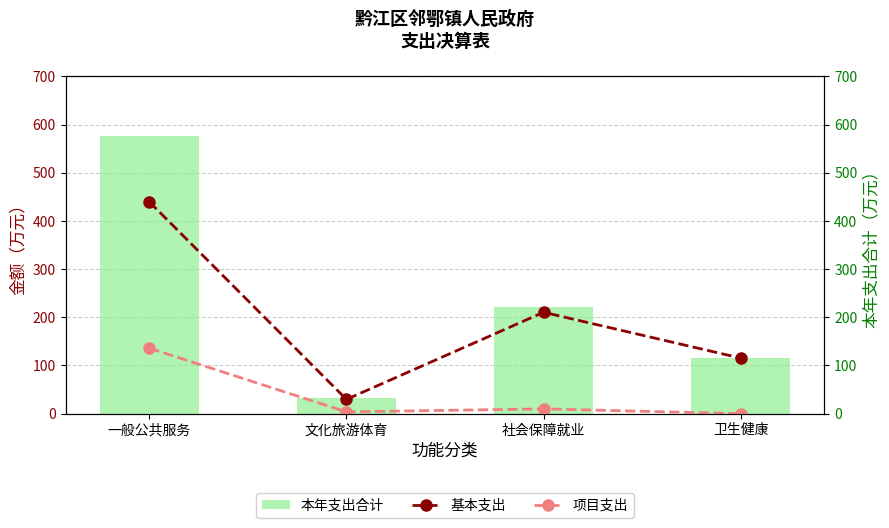

Are the bars horizontal?

No